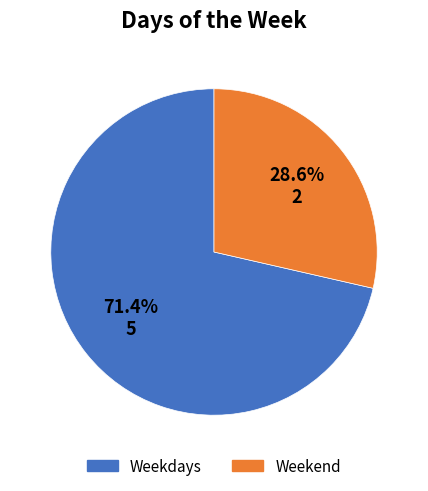

How many slices are in this pie chart?

2